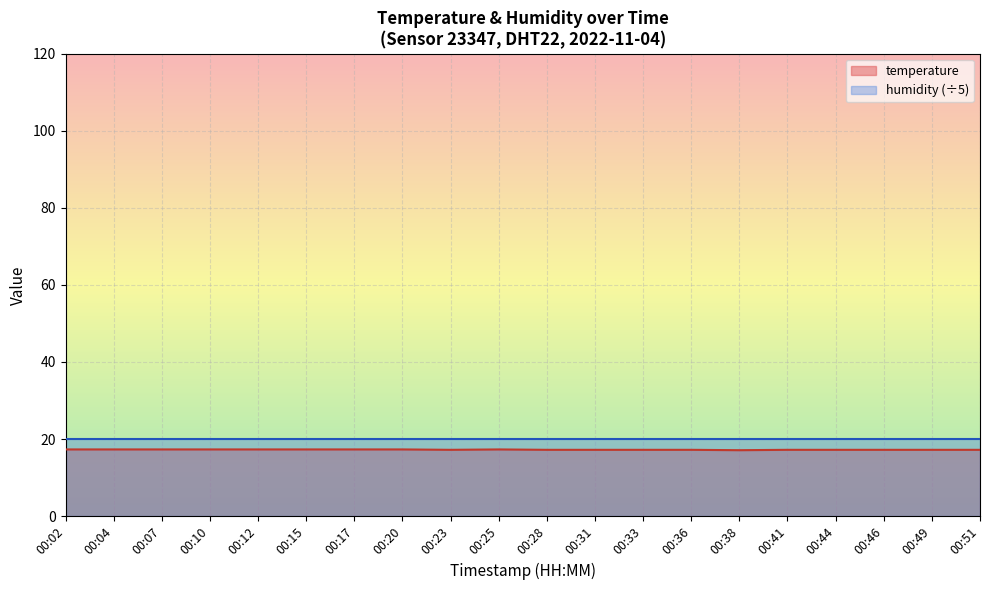

Reading right to left, what are all the values shown in this chart?

17.2	17.2	17.2	17.2	17.2	17.1	17.2	17.2	17.2	17.2	17.3	17.2	17.3	17.3	17.3	17.3	17.3	17.3	17.3	17.3